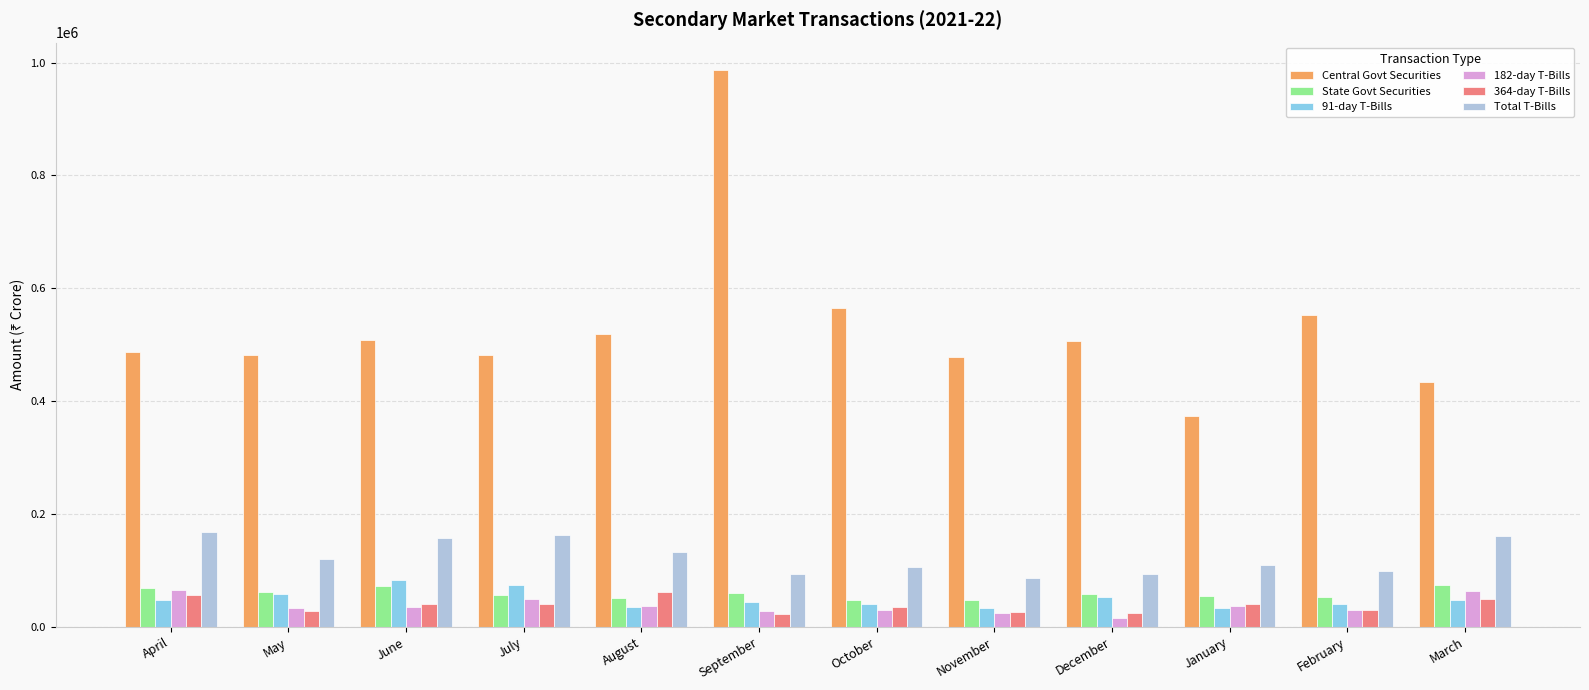

The value of 91-day T-Bills at April is 81179. True or false?

False